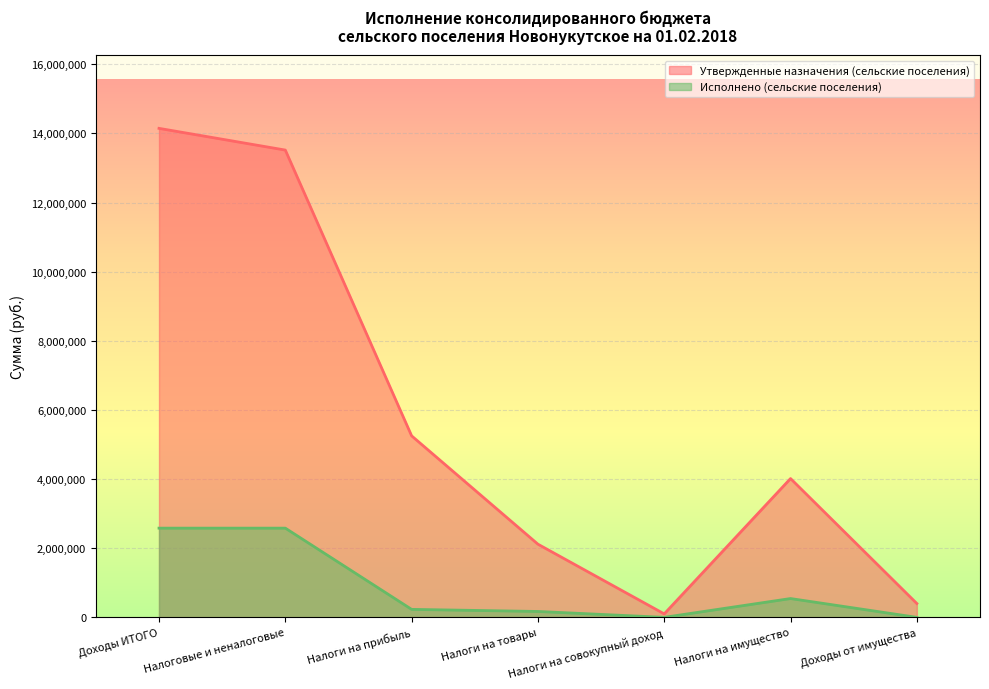

What is the sum of all Исполнено (сельские поселения) values?

6107383.9